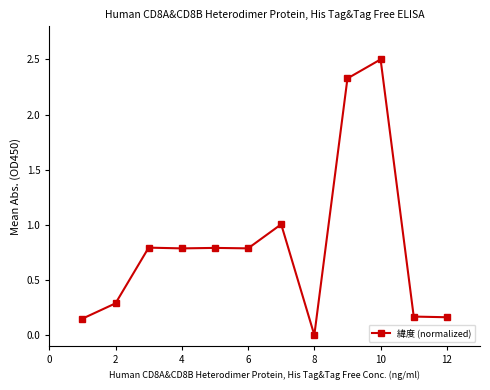

What is the average value?

0.8